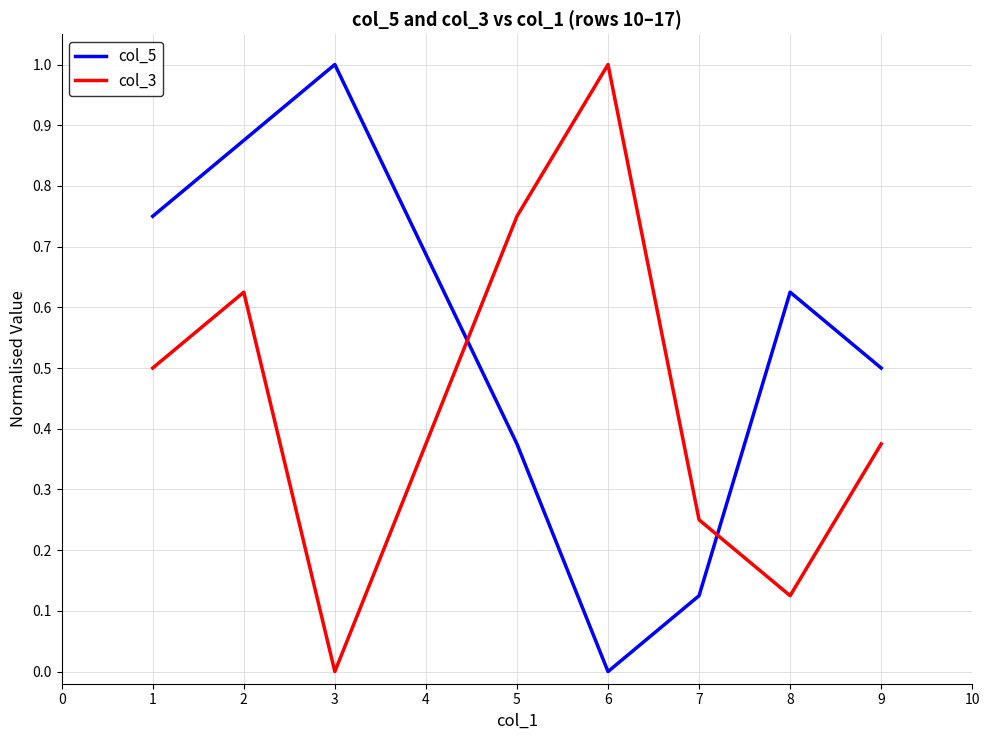

Which series changed the most between 1 and 7?

col_5